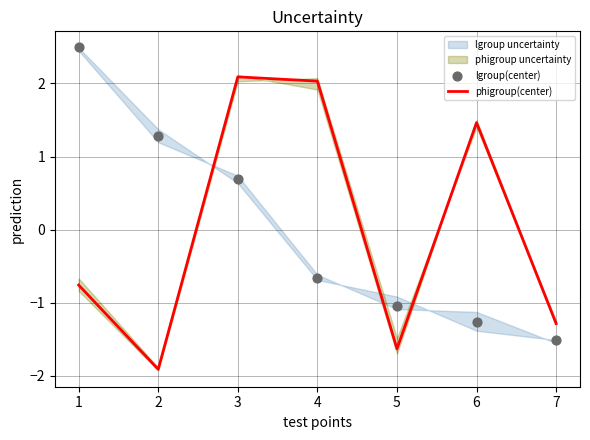

Is it true that phigroup(center) equals -2.2 at 5?

False